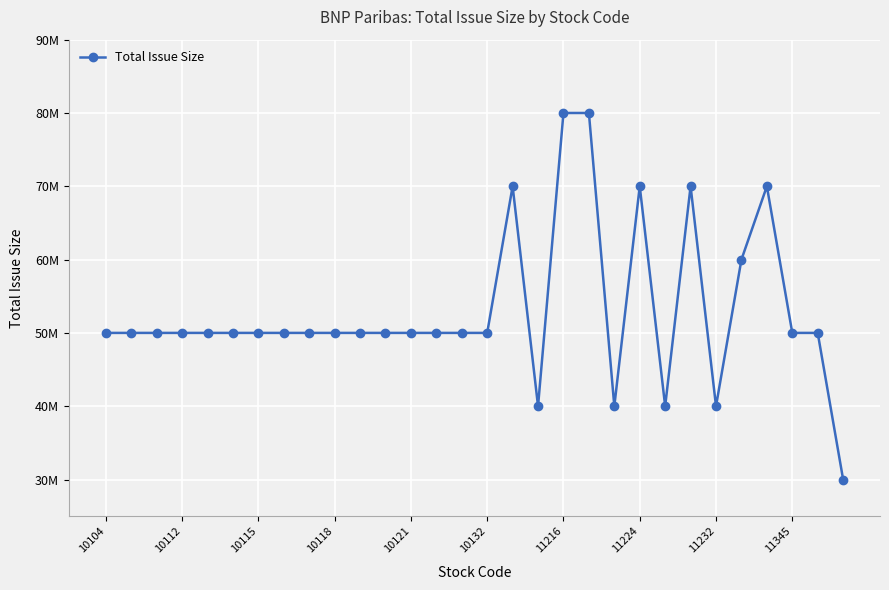

True or false: the data has more than 2 interior local peaks.

True